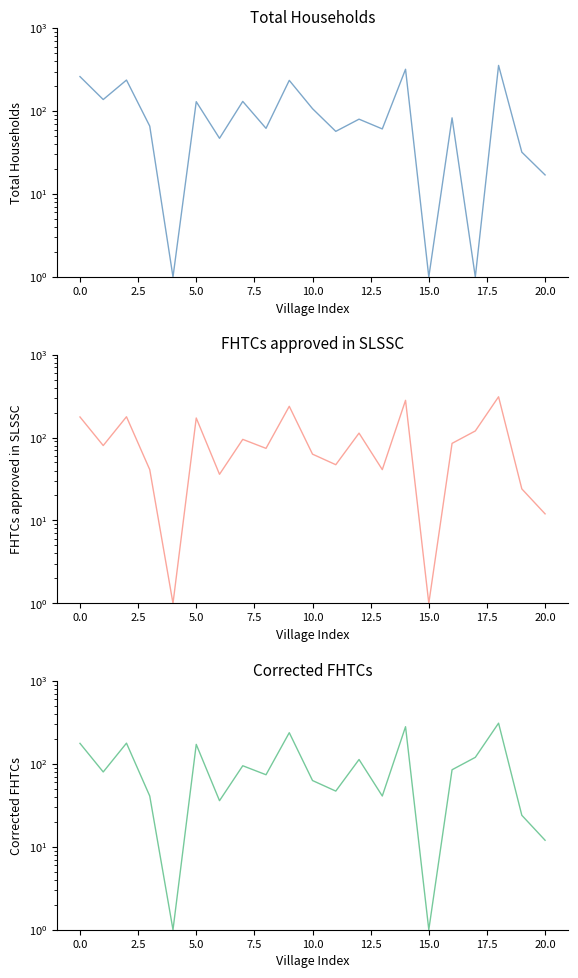

What is the value of the FHTCs approved in SLSSC point at the 21st from the left?

12